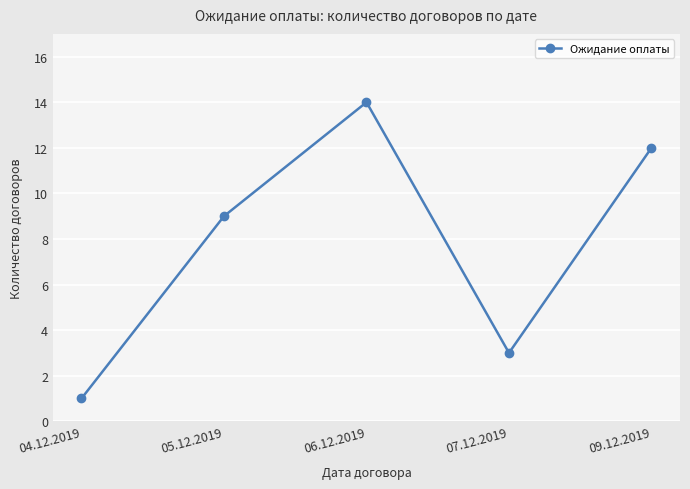

Reading left to right, transcribe all the data shown in this chart.

04.12.2019=1	05.12.2019=9	06.12.2019=14	07.12.2019=3	09.12.2019=12